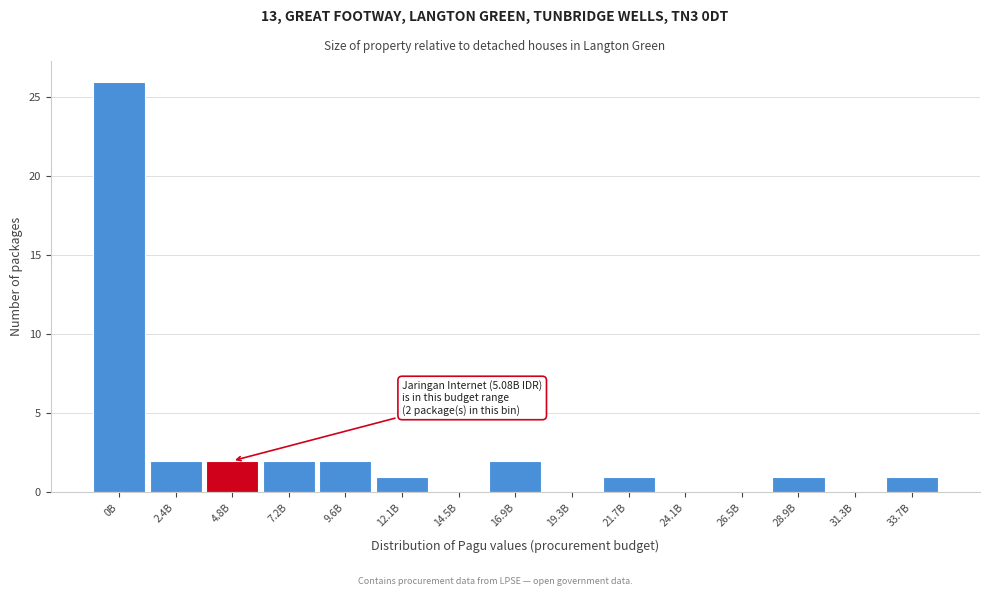

Reading right to left, transcribe all the data shown in this chart.

33.7B=1	31.3B=0	28.9B=1	26.5B=0	24.1B=0	21.7B=1	19.3B=0	16.9B=2	14.5B=0	12.1B=1	9.6B=2	7.2B=2	4.8B=2	2.4B=2	0B=26